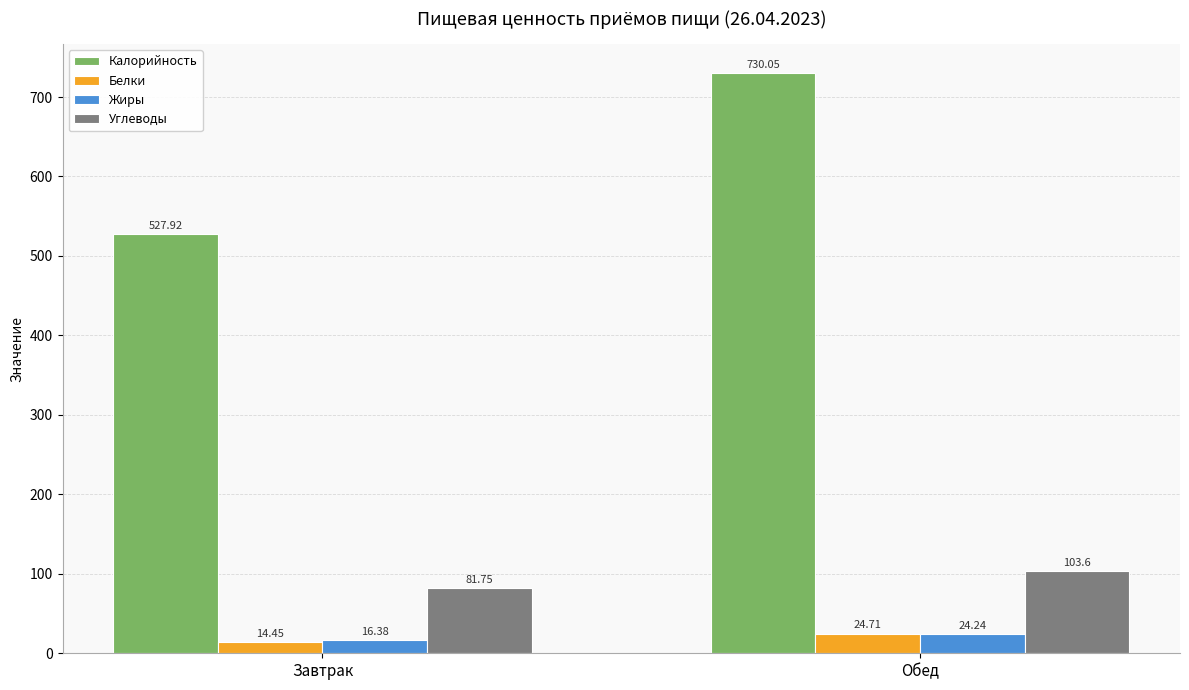

Between Завтрак and Обед, which series saw the biggest shift?

Калорийность